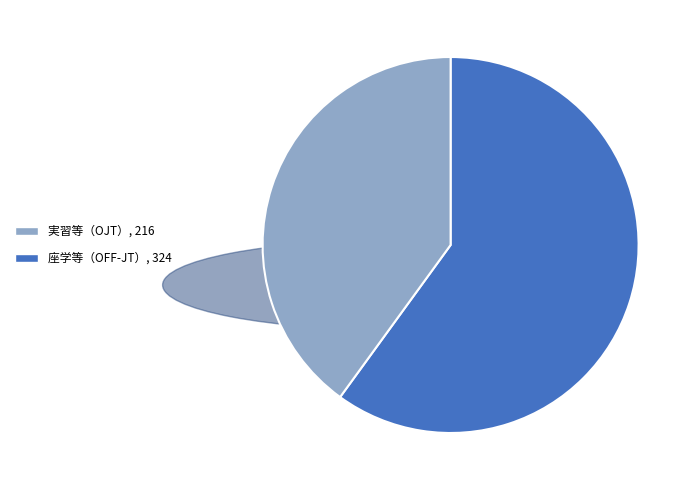

How many segments does this pie chart have?

2